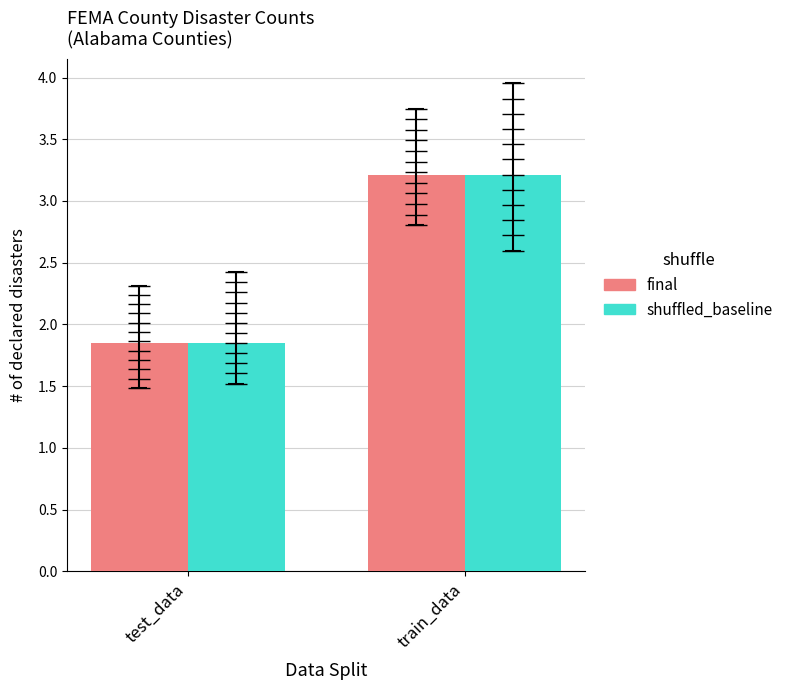

The final series shows 1.8 at test_data. True or false?

True